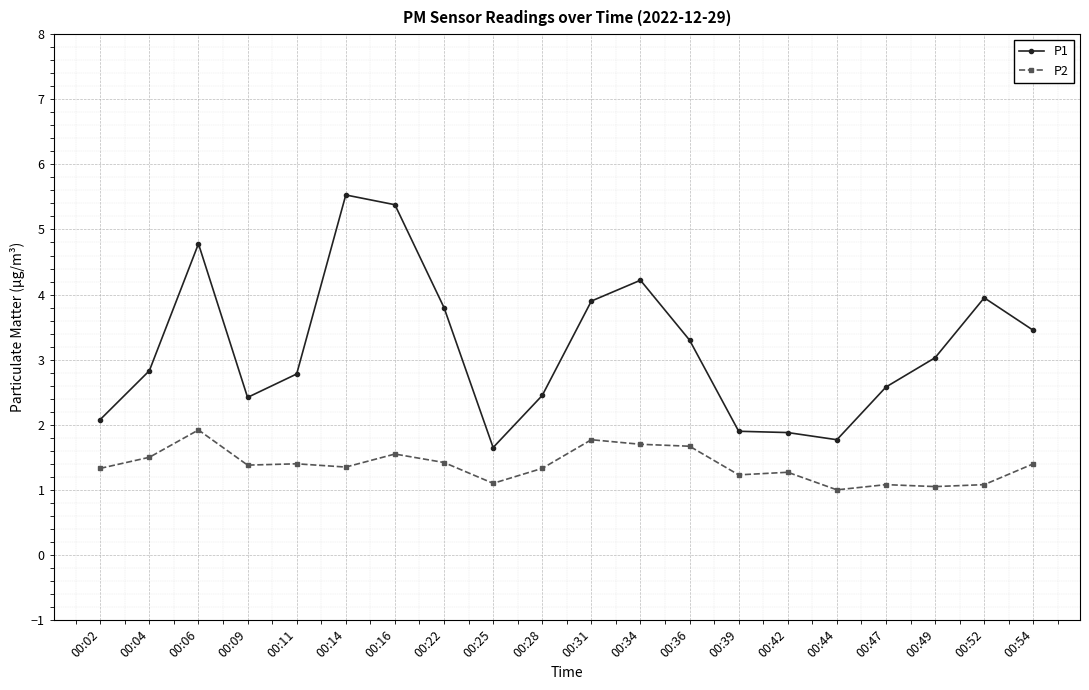

Which series has the widest spread of values?

P1